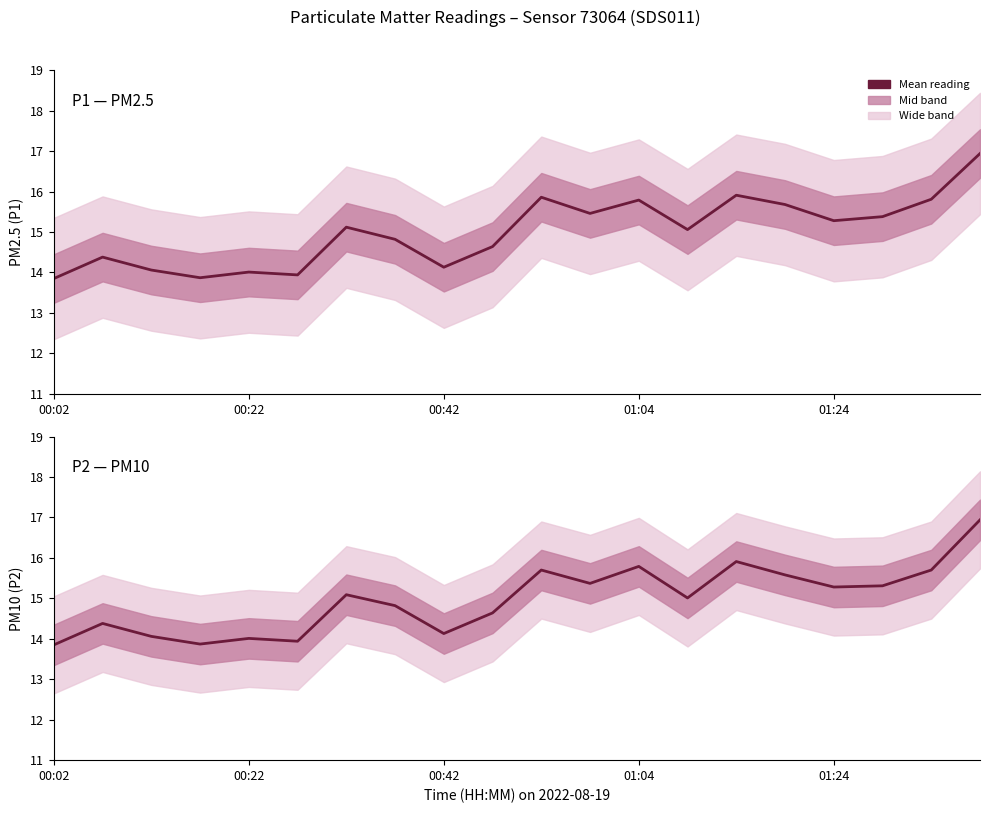

At which category is the sum across all series the highest?

19